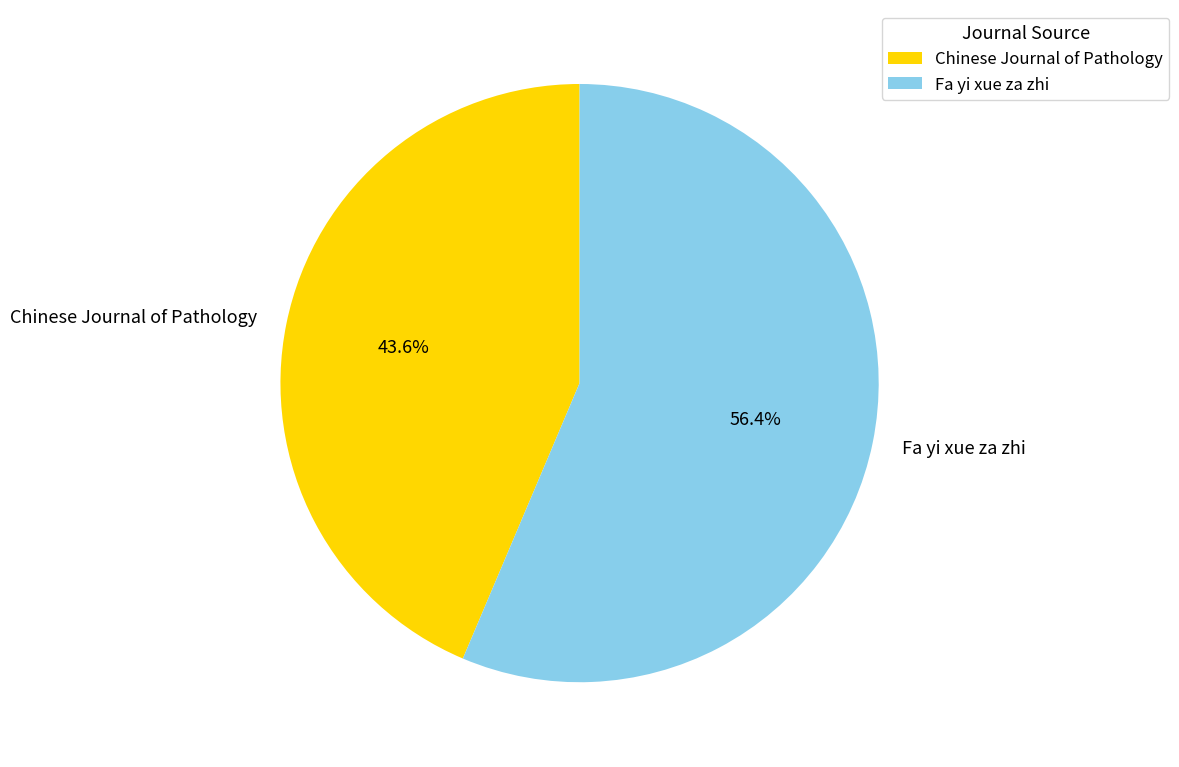

The Fa yi xue za zhi slice represents 56% of the pie. True or false?

True